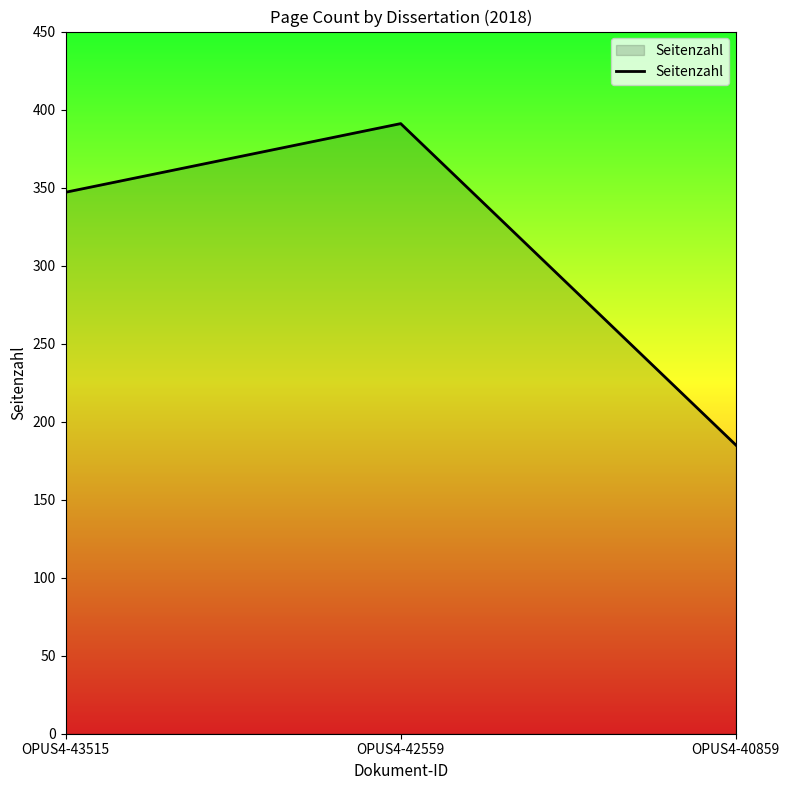

What is the change in value from OPUS4-43515 to OPUS4-42559?

+44